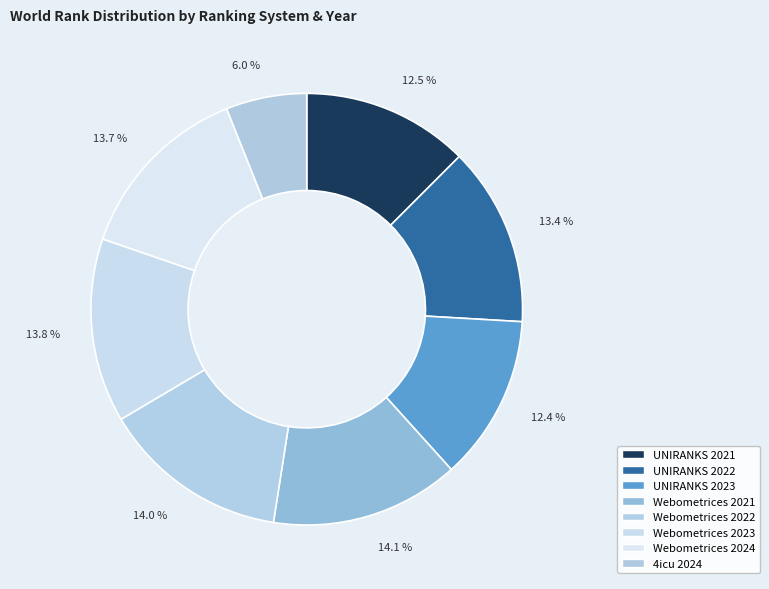

Count the number of slices in the pie.

8